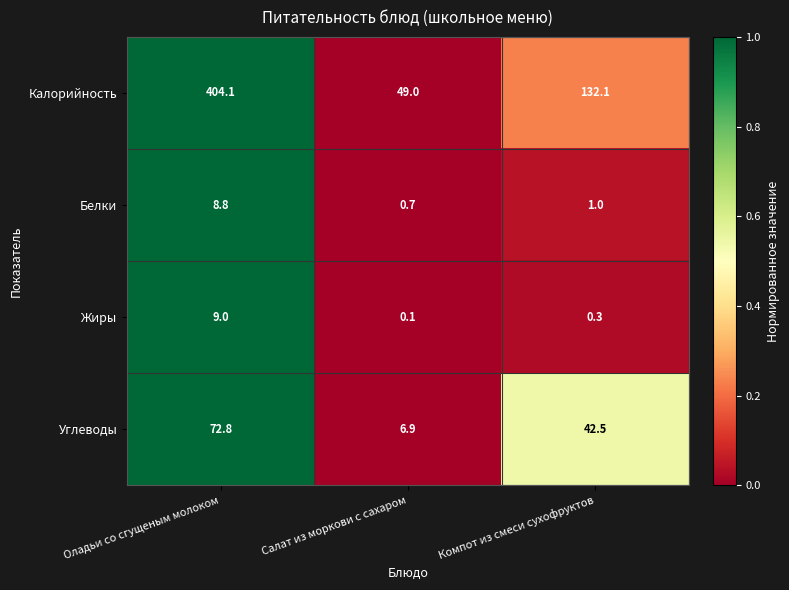

What is the difference between the maximum and minimum values in the Белки series?

8.1